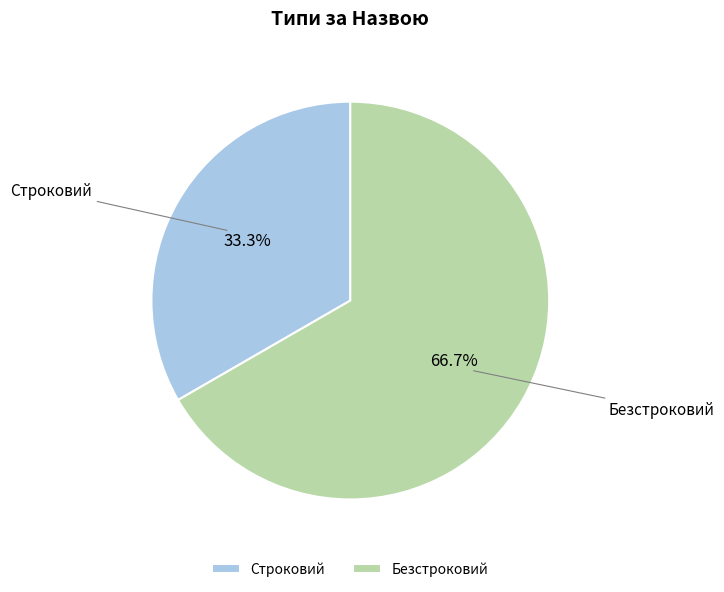

What percentage is the Безстроковий slice, to the nearest percent?

67%